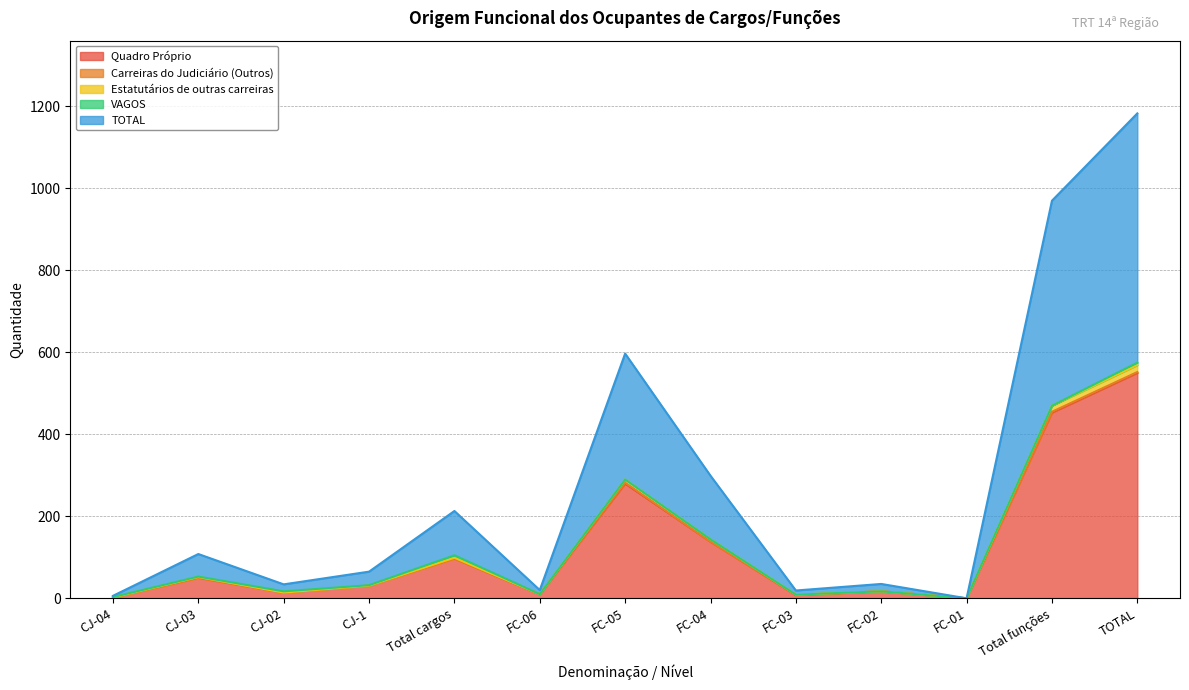

What is the difference between the highest and lowest values at CJ-04?

4